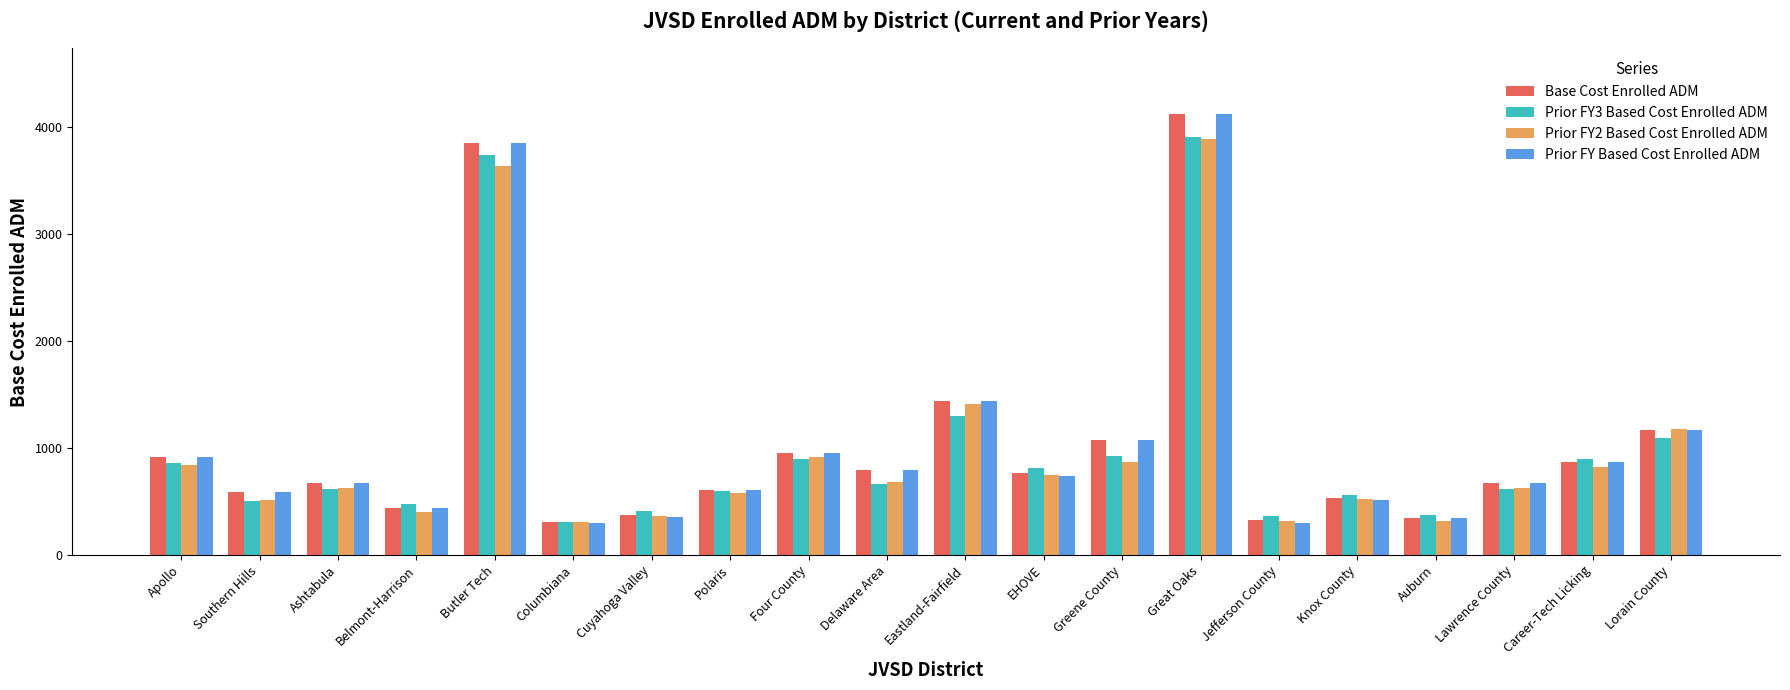

What position from the right is Greene County?

8